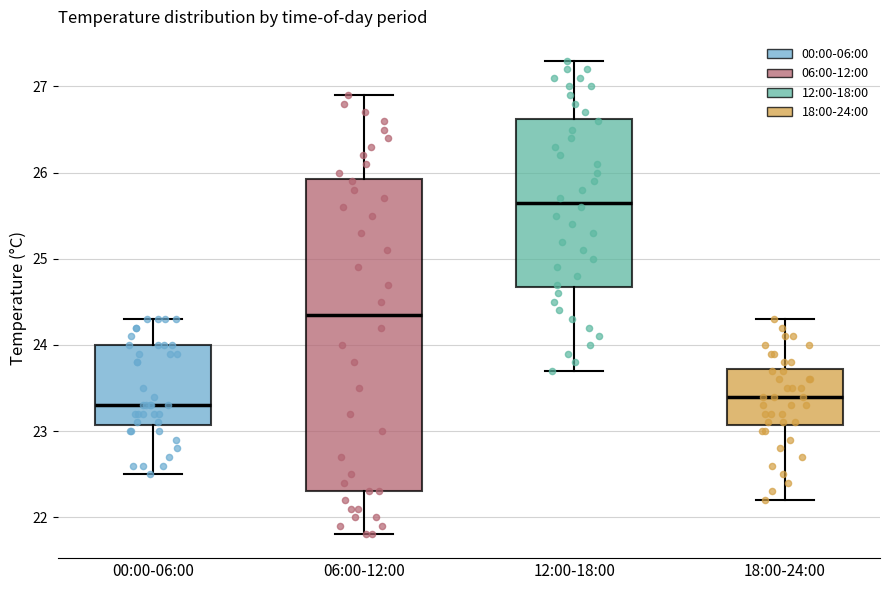

Reading left to right, transcribe this box plot: for each box, give where its median line is, the range the box spans, and where its two whiskers end, as read against the y-axis. The values are not printed on the chart, so give them approximately, as read against the axis.

00:00-06:00: median 23.3, box 23.1 to 24.0, whiskers 22.5 to 24.3
06:00-12:00: median 24.4, box 22.3 to 25.9, whiskers 21.8 to 26.9
12:00-18:00: median 25.7, box 24.7 to 26.6, whiskers 23.7 to 27.3
18:00-24:00: median 23.4, box 23.1 to 23.7, whiskers 22.2 to 24.3